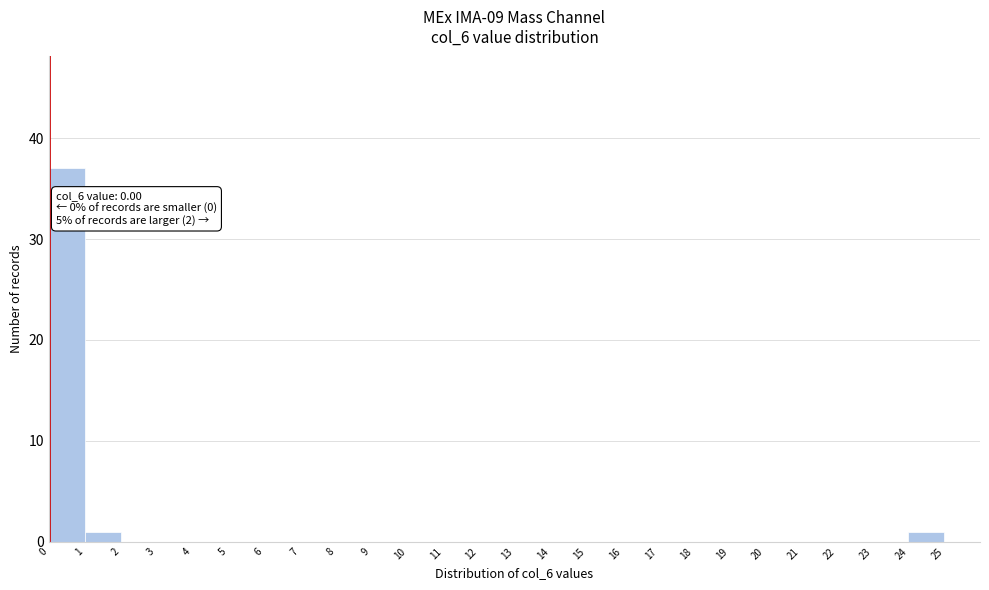

Which range on the x-axis has the tallest bar?

0 to 1